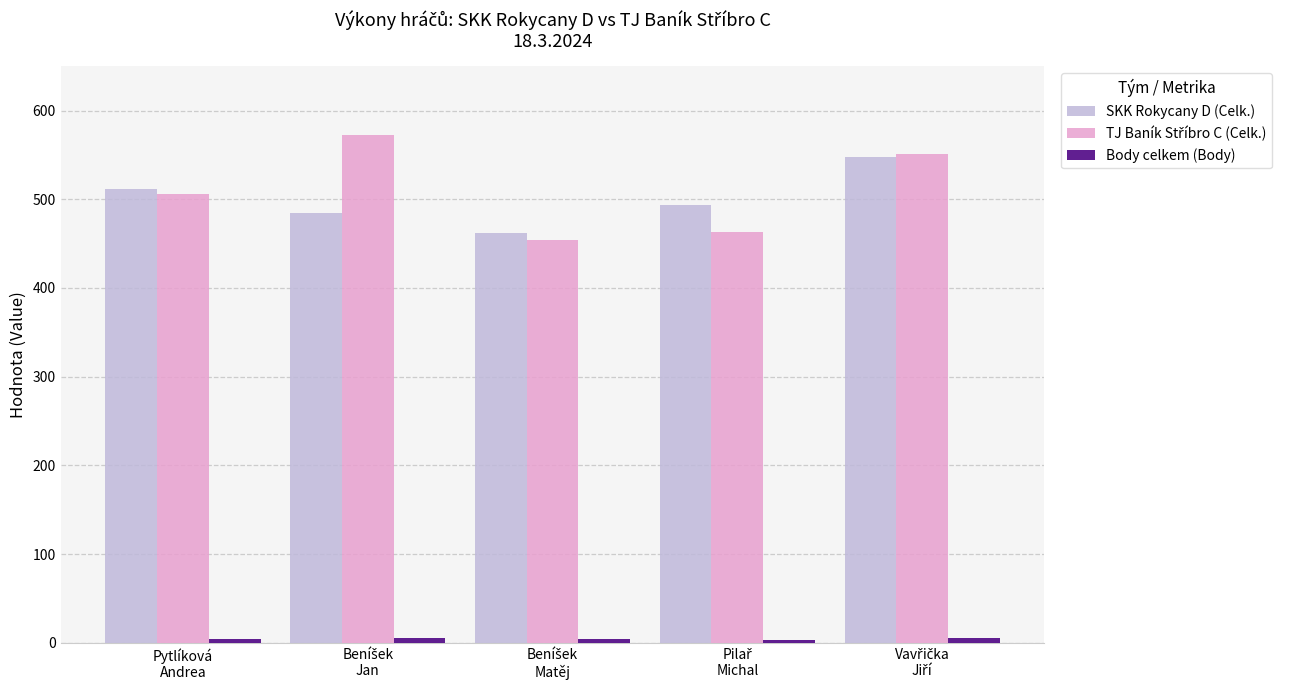

What is the maximum value shown in the chart?

572